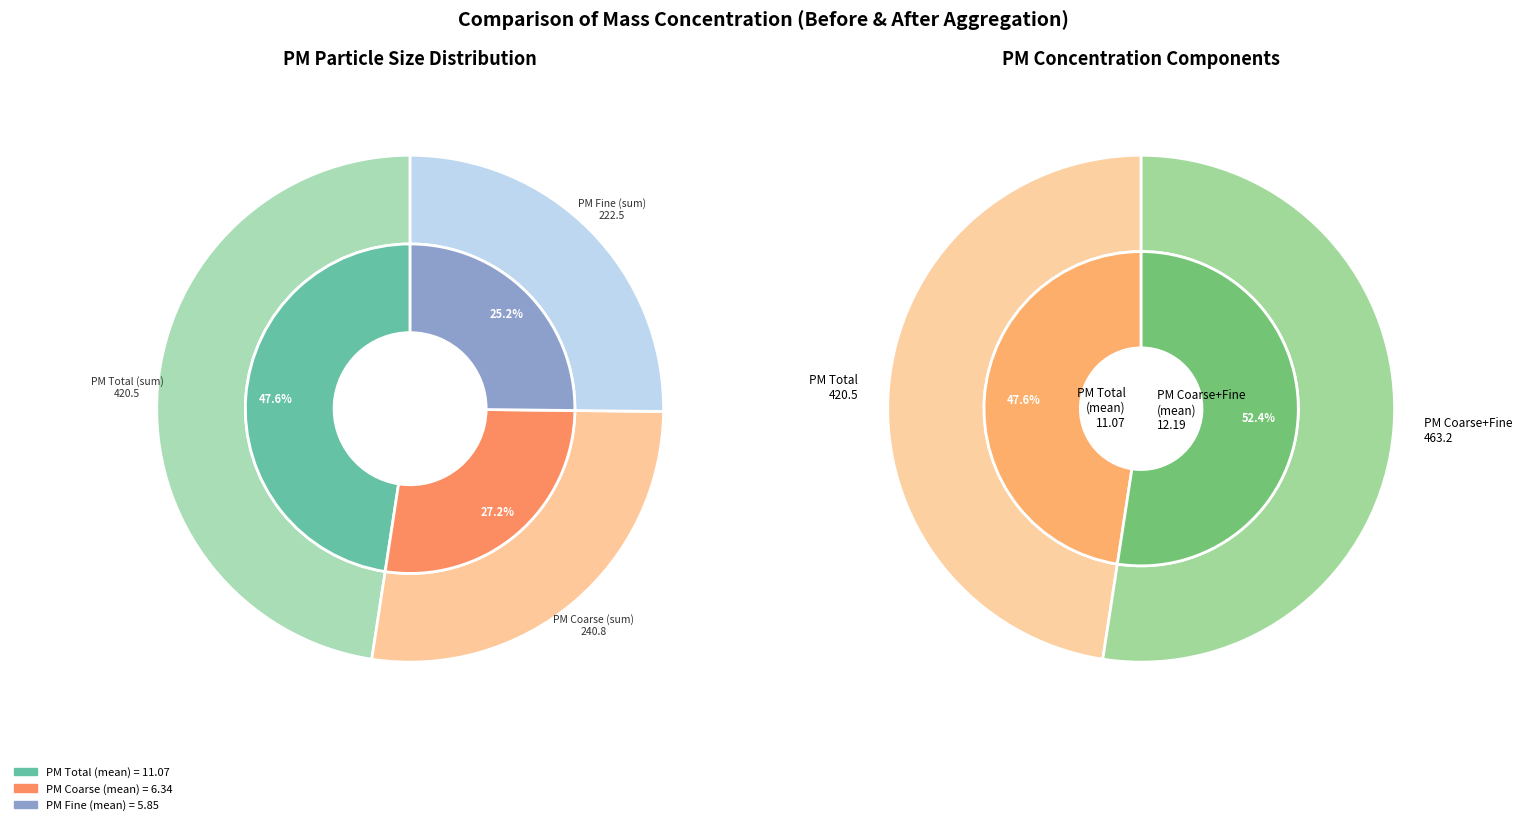

Does 12:18 represent more than half of the total?

No